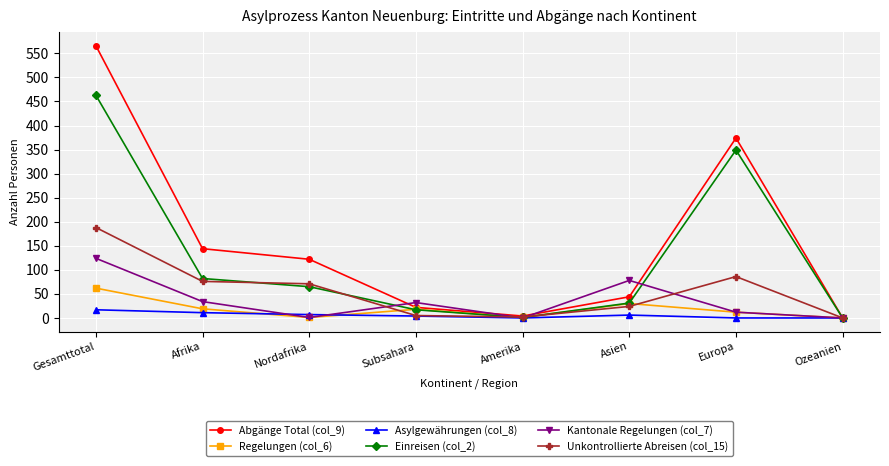

What is the maximum value shown in the chart?

566